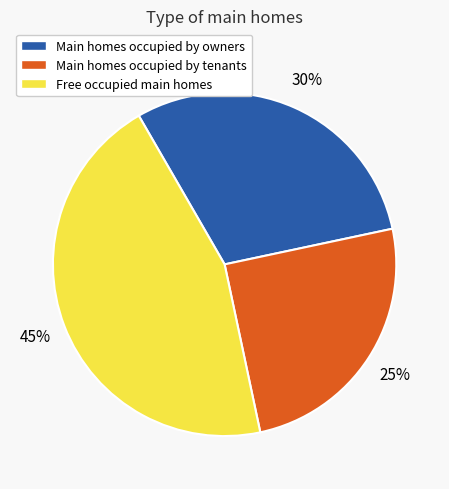

How many segments does this pie chart have?

3